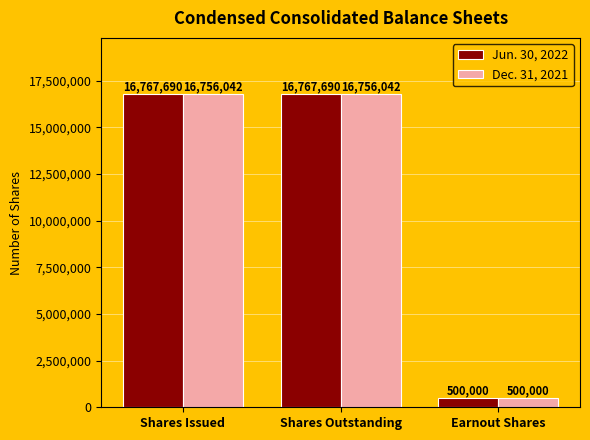

What position from the right is Earnout Shares?

1